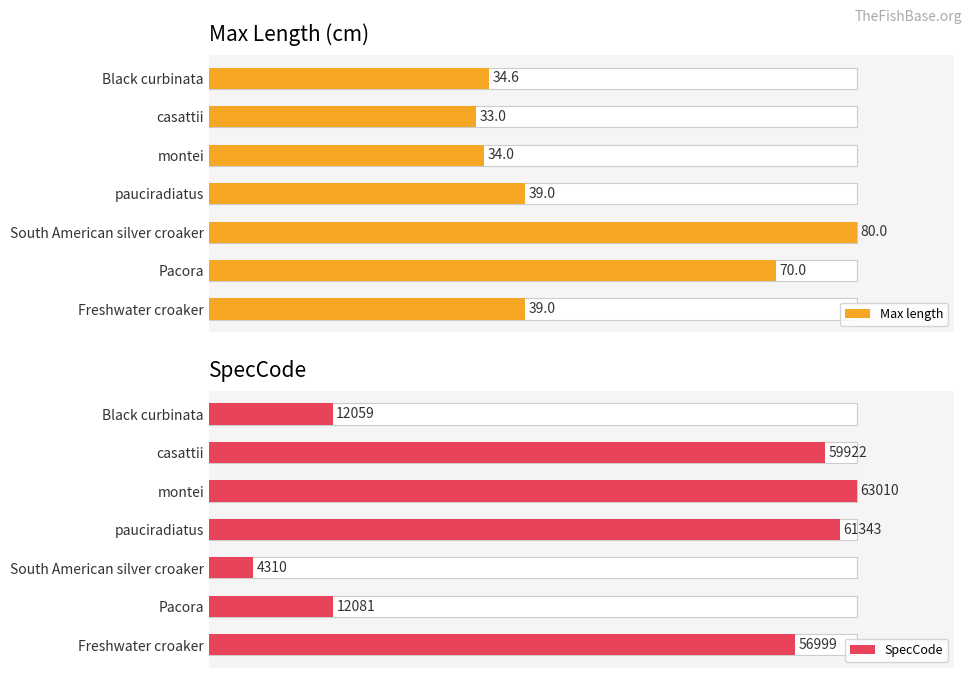

Rank the series by their average value, from lowest to highest.

Max length, SpecCode